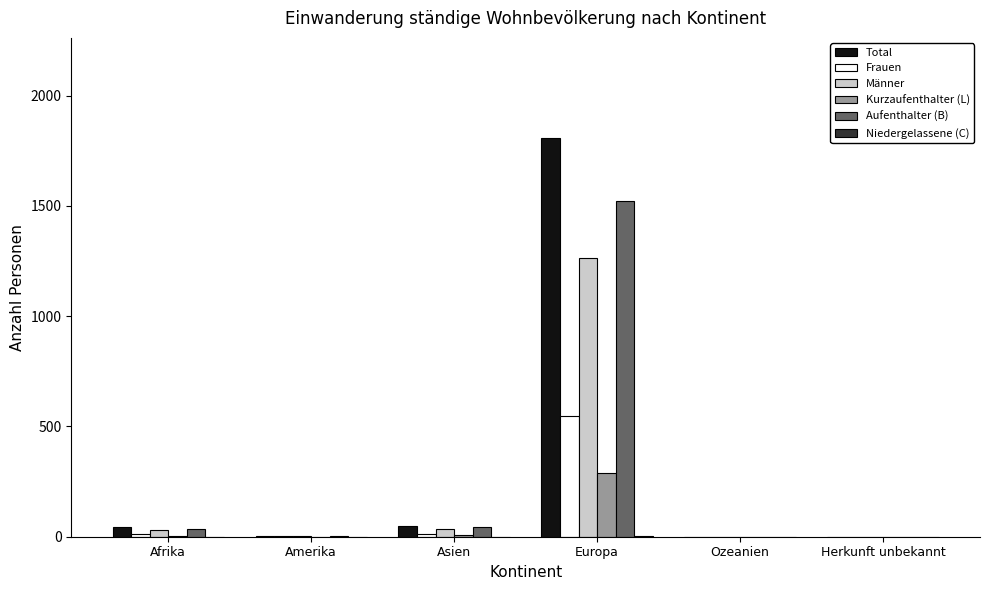

What is the greatest value displayed?

1809